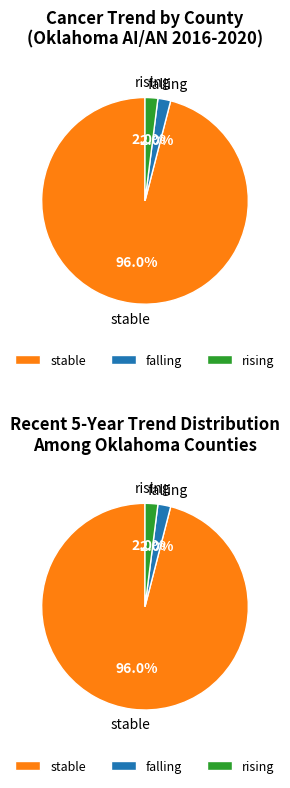

The falling slice represents 2% of the pie. True or false?

True